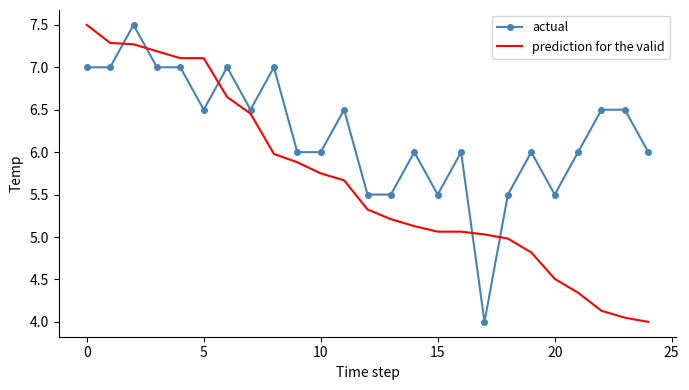

What is the highest value of the actual series?

7.5